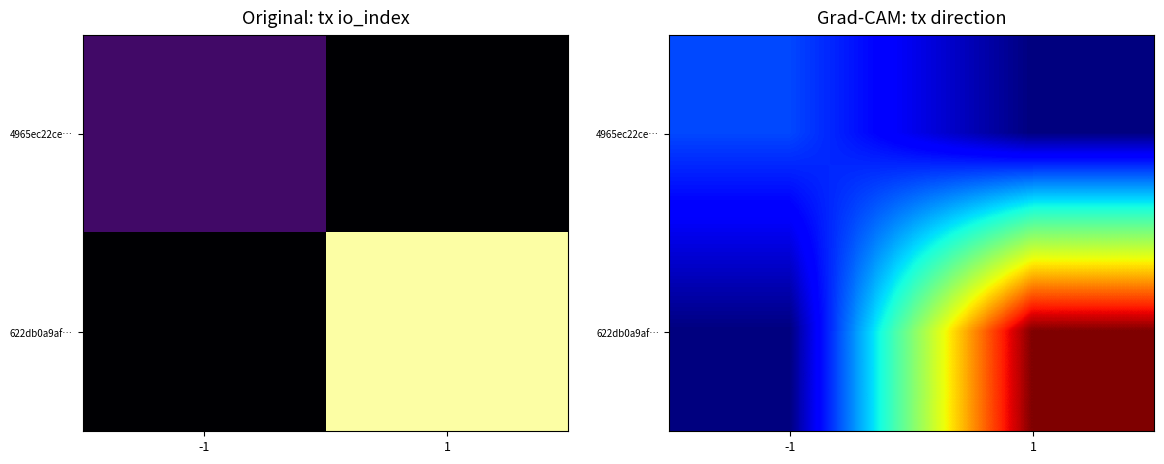

The value of 622db0a9af… at 1 is 5.0. True or false?

True